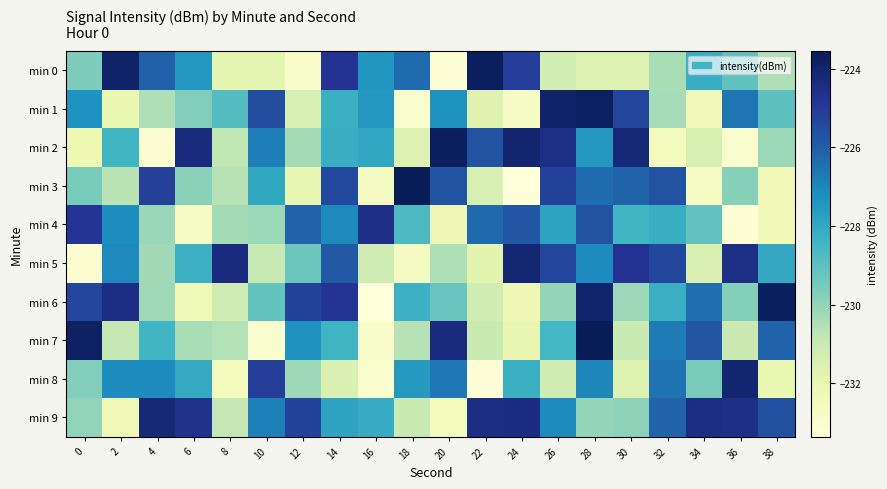

Rank the series at 20 from highest to lowest value.

min 2, min 7, min 3, min 8, min 1, min 6, min 5, min 4, min 9, min 0